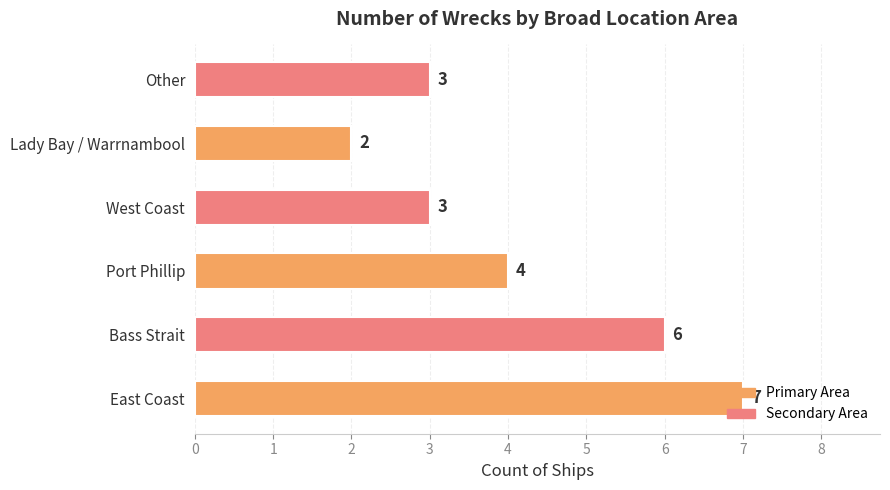

How many values are between 3 and 6?

4